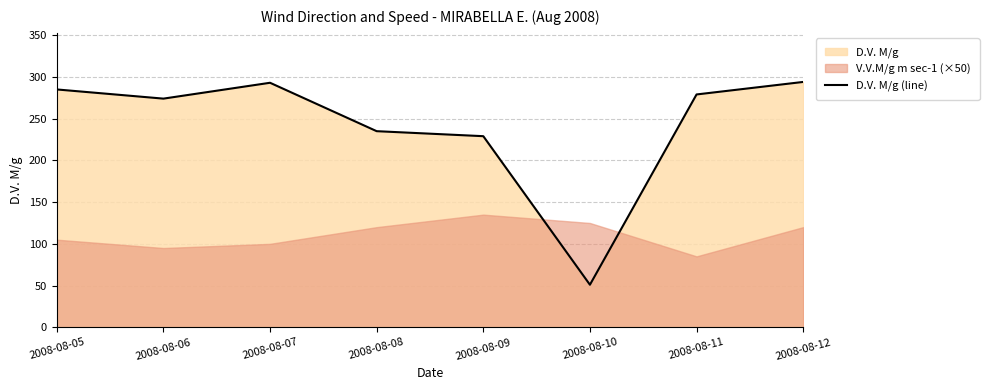

What is the difference between the second highest and minimum values?

242